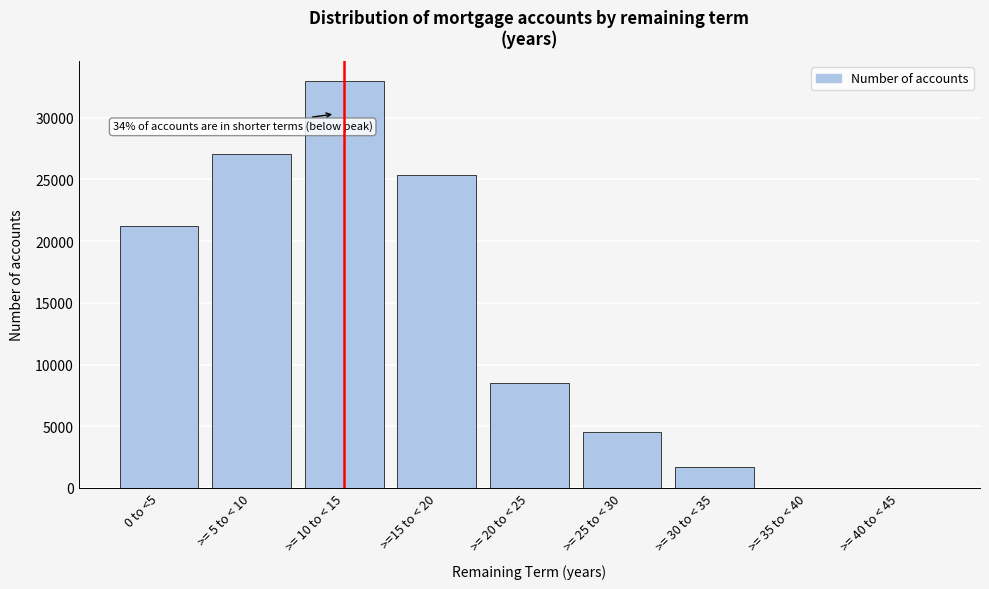

Between >= 25 to < 30 and >= 40 to < 45, which is larger?

>= 25 to < 30